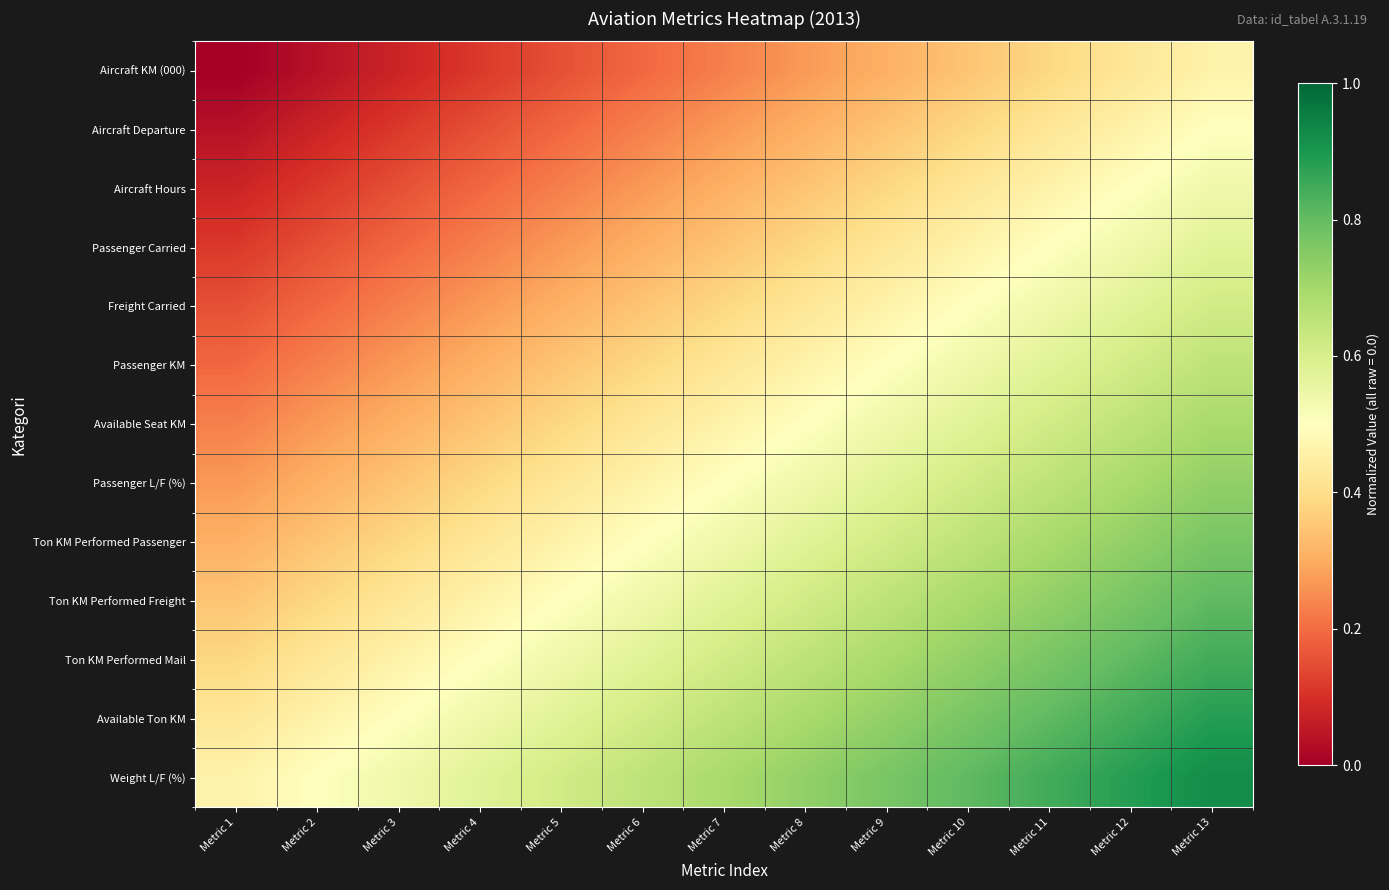

At how many categories does at least one series exceed 0?

13